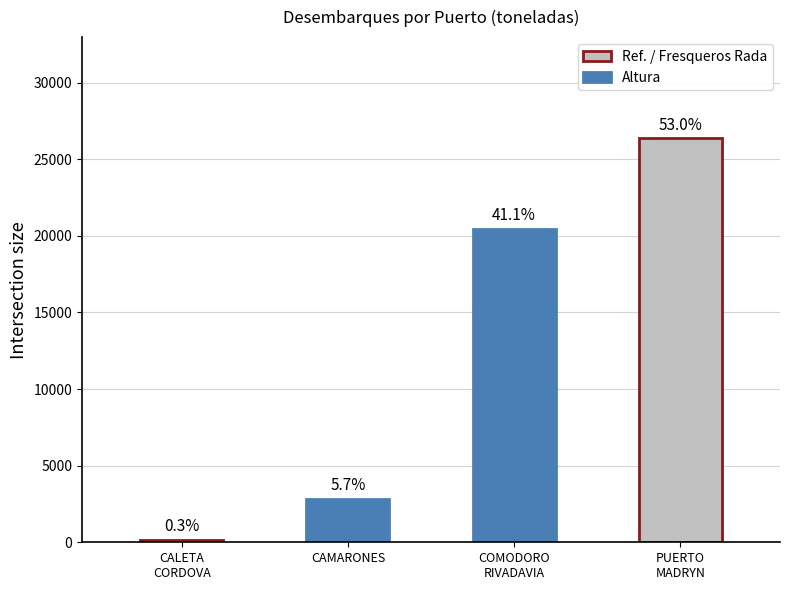

Rank the categories by Octubre value from lowest to highest.

CALETA CORDOVA, CAMARONES, COMODORO RIVADAVIA, PUERTO MADRYN